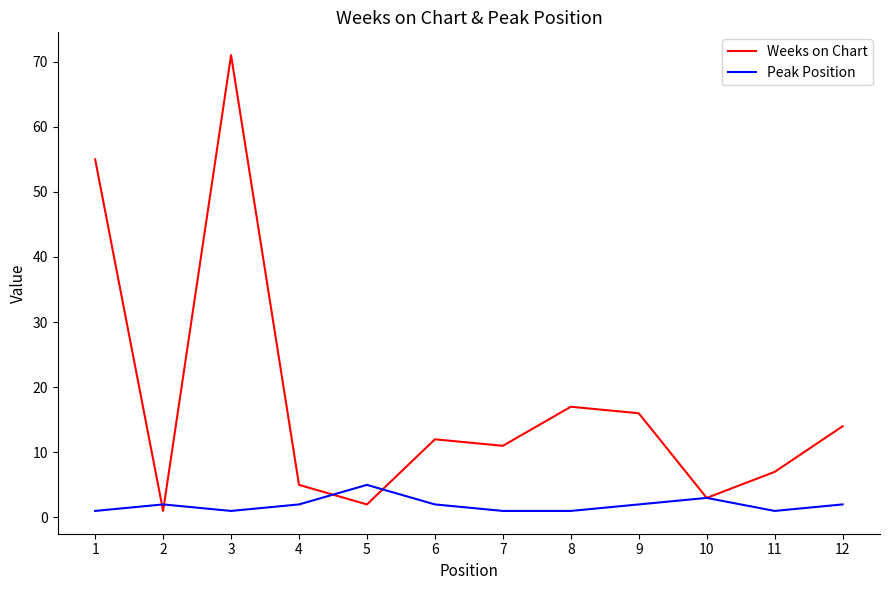

Reading left to right, extract all data points from this chart.

Weeks on Chart: 55	1	71	5	2	12	11	17	16	3	7	14
Peak Position: 1	2	1	2	5	2	1	1	2	3	1	2